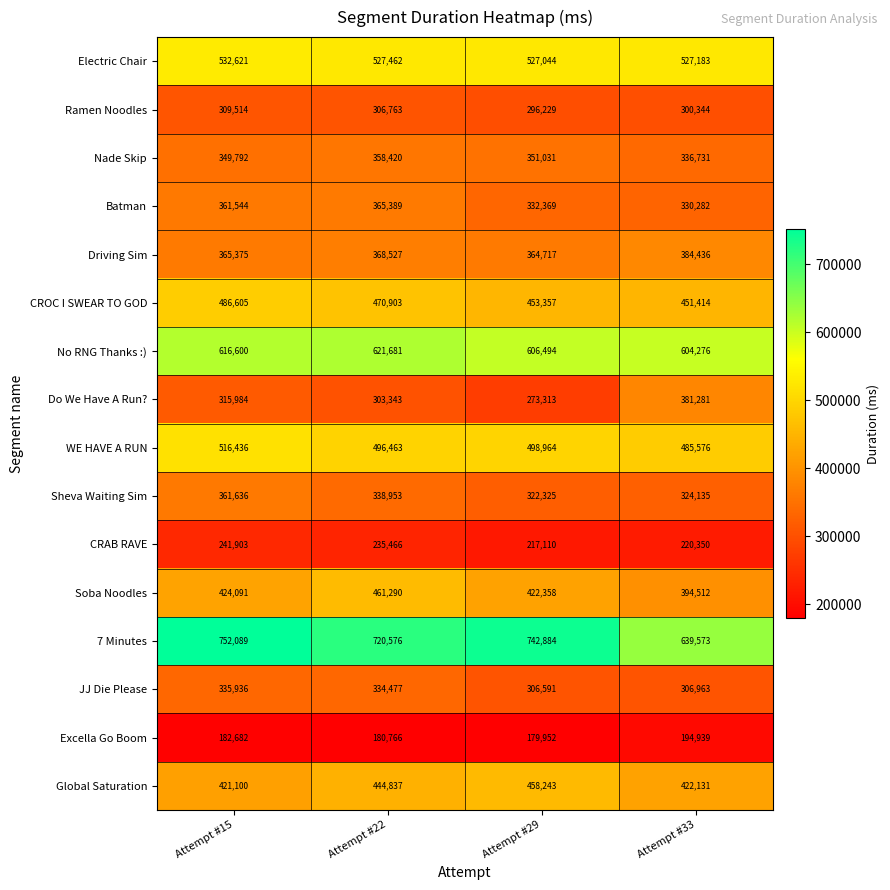

Which series changed the most between Attempt #15 and Attempt #33?

7 Minutes